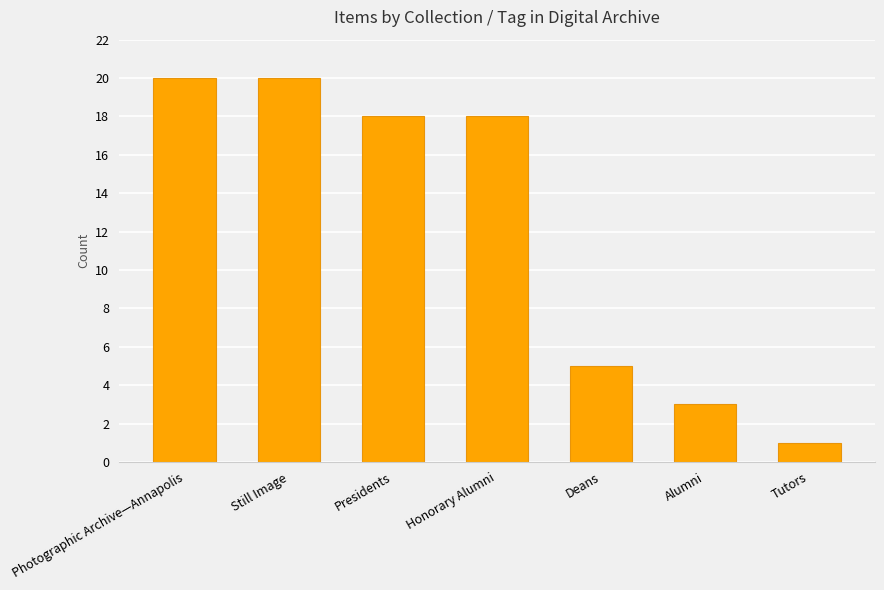

What is the average value?

12